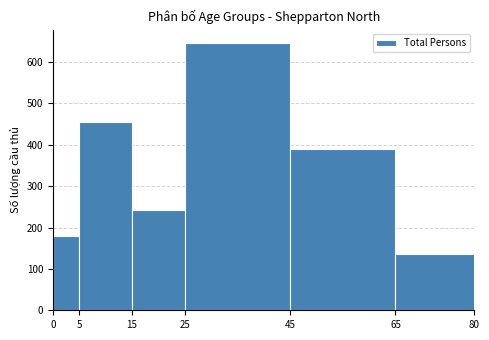

Which range on the x-axis has the tallest bar?

25 to 45